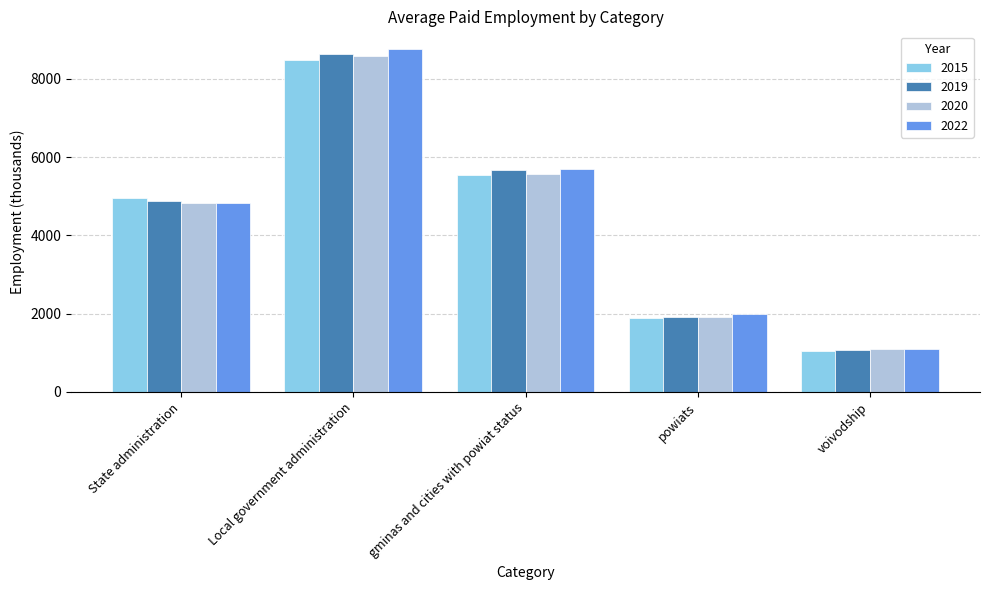

Rank the categories by 2020 value from lowest to highest.

voivodship, powiats, State administration, gminas and cities with powiat status, Local government administration